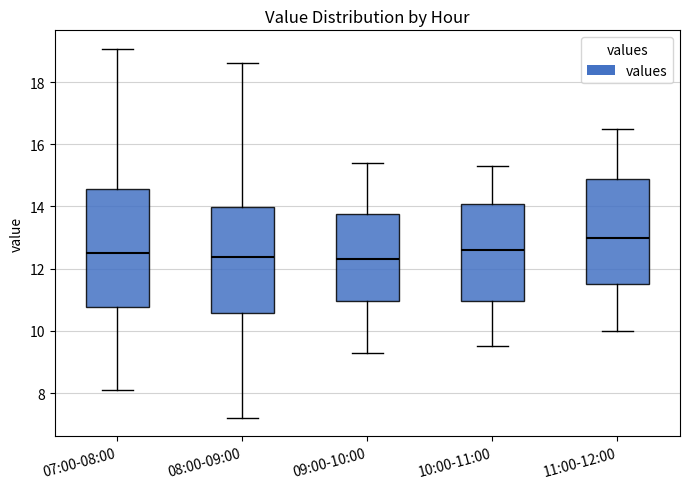

Reading left to right, read every box against the y-axis: the position of its median line, the range the box covers, and the ends of its whiskers. The values are not printed on the chart, so give them approximately, as read against the axis.

07:00-08:00: median 12.6, box 10.8 to 14.6, whiskers 8.2 to 19.0
08:00-09:00: median 12.4, box 10.6 to 14.0, whiskers 7.2 to 18.6
09:00-10:00: median 12.4, box 11.0 to 13.8, whiskers 9.4 to 15.4
10:00-11:00: median 12.6, box 11.0 to 14.0, whiskers 9.6 to 15.4
11:00-12:00: median 13.0, box 11.6 to 14.8, whiskers 10.0 to 16.6